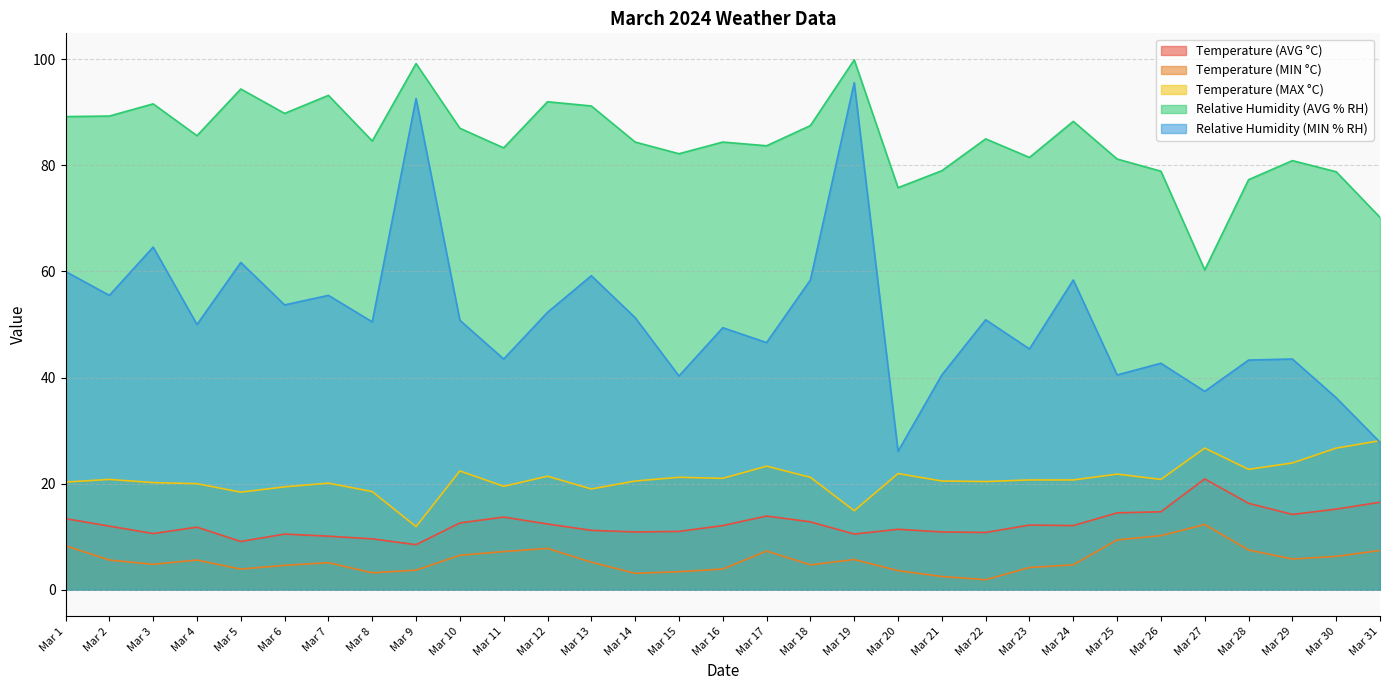

At which label does Relative Humidity (MIN % RH) first exceed 50?

Mar 1